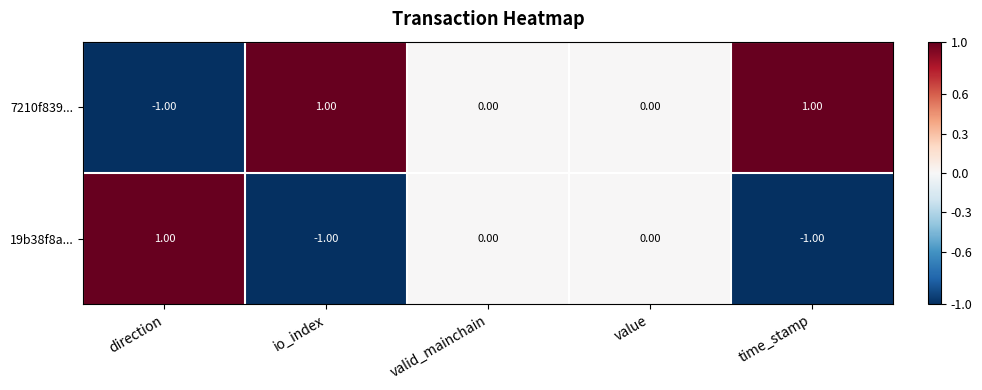

Which series has the largest total across all categories?

7210f839...